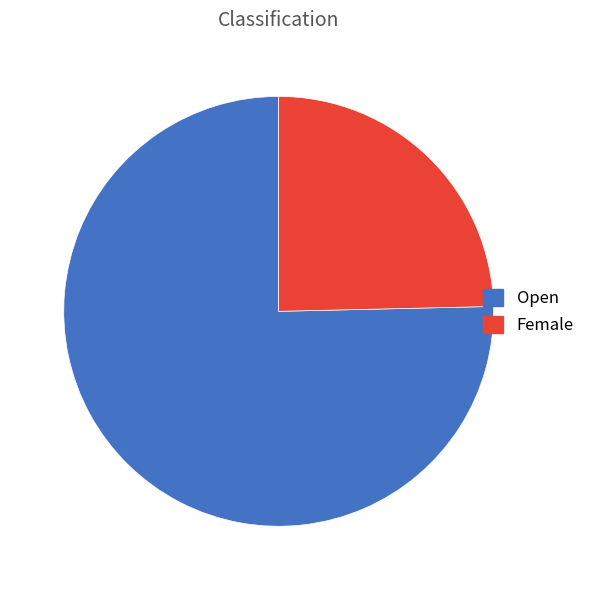

Rank the categories by value from lowest to highest.

Female, Open